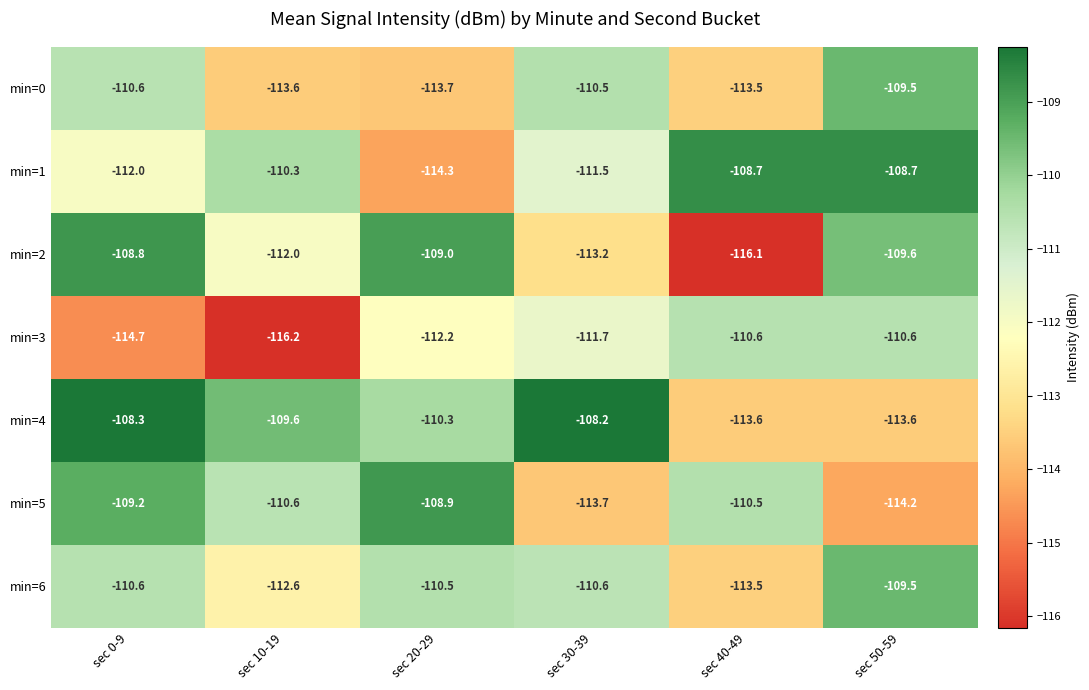

The value of min=6 at sec 0-9 is -110.6. True or false?

True